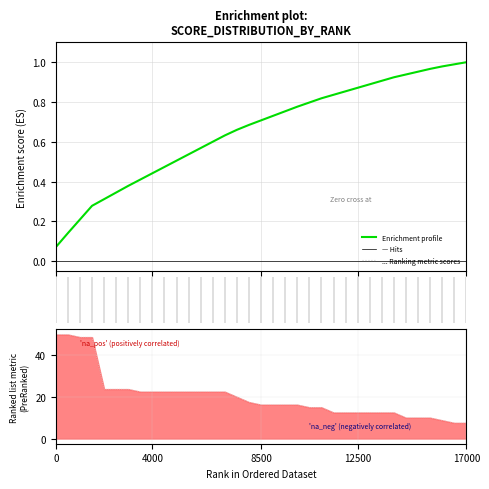

What is the minimum value shown in the chart?

0.1